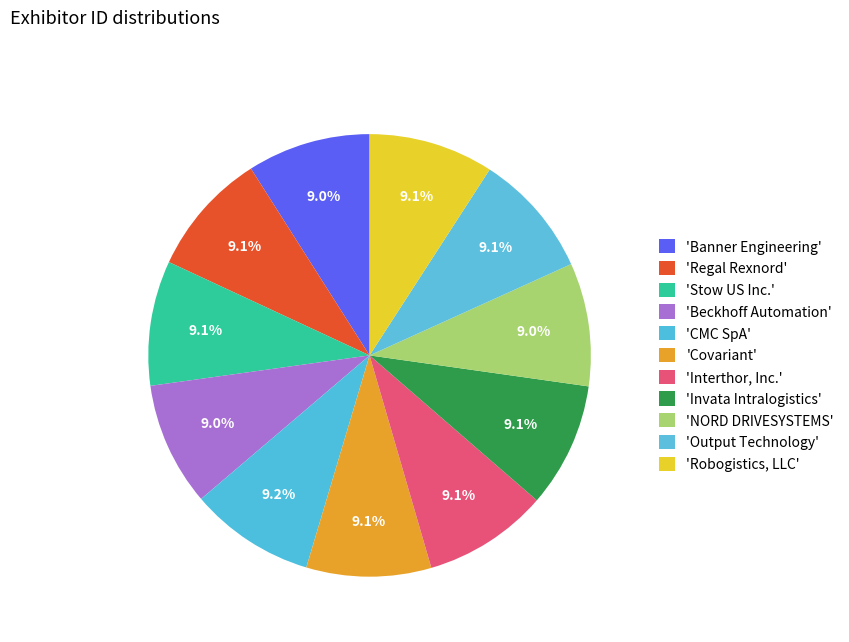

Which slice is the smallest?

Banner Engineering